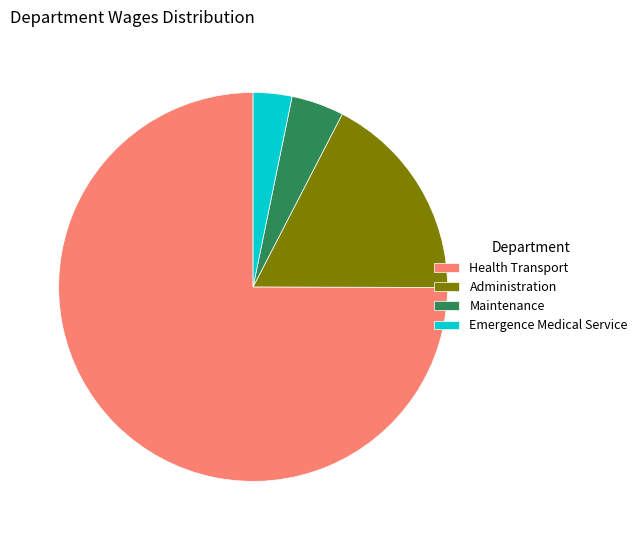

Do Administration and Maintenance together represent more than half of the pie?

No